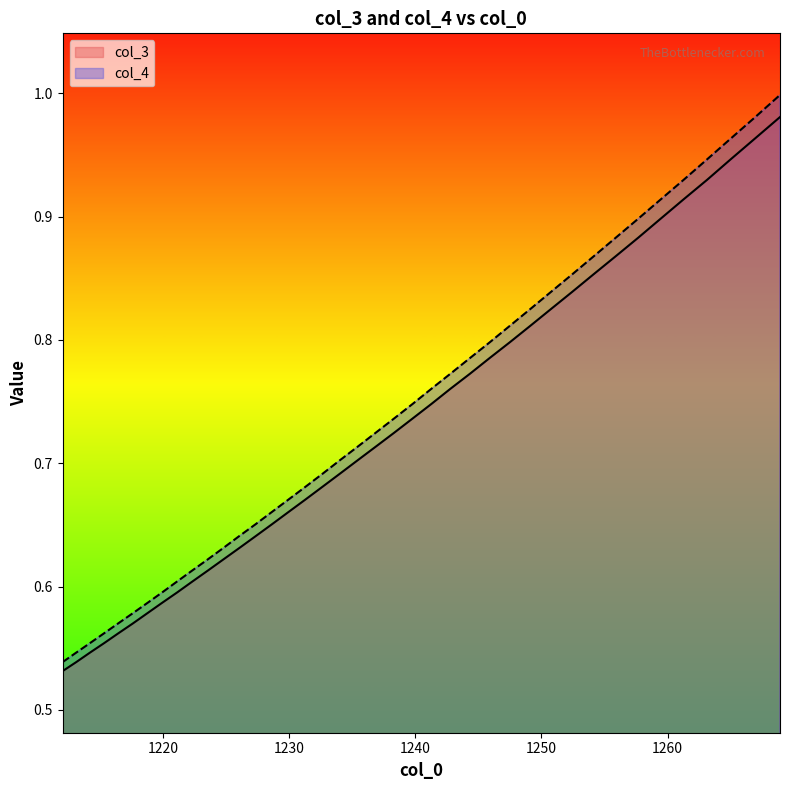

Which category has the highest value across all series?

1268.92